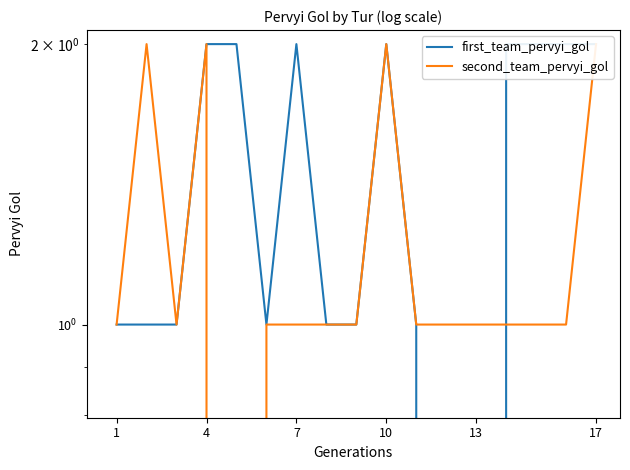

At how many categories does at least one series exceed 0?

17